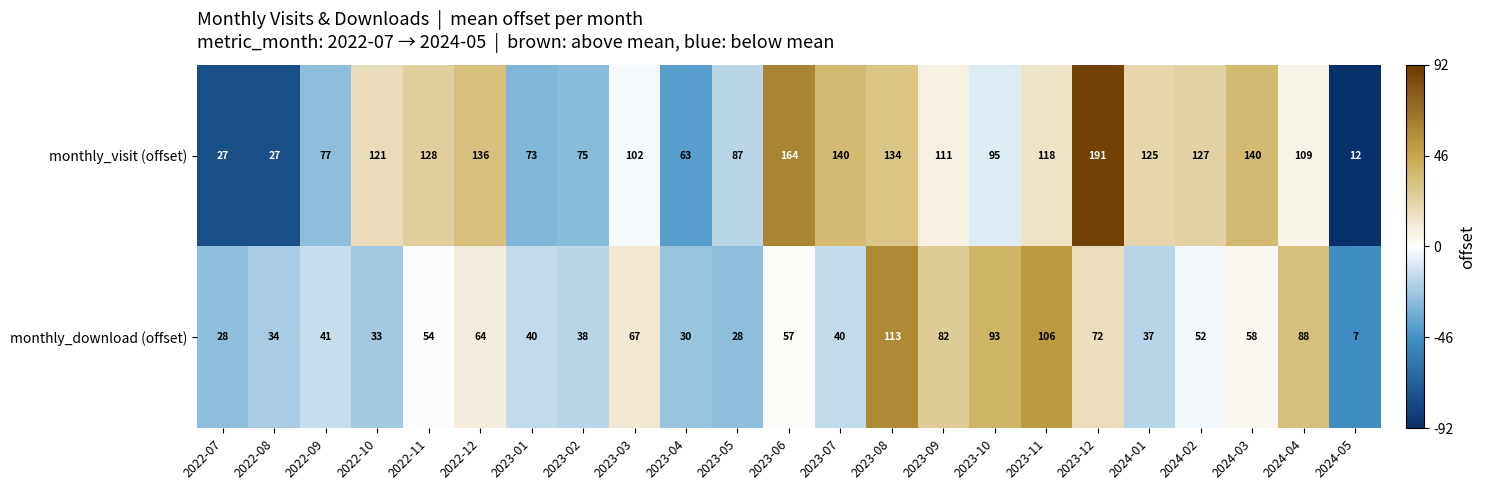

The value of monthly_visit (offset) at 2022-08 is 27. True or false?

True